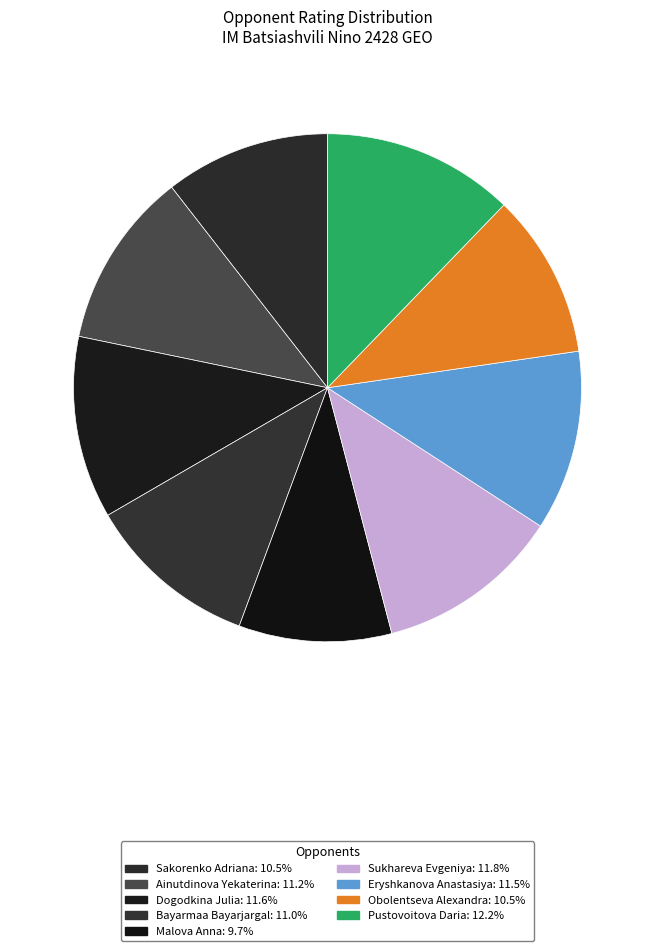

Does Sukhareva Evgeniya account for over 50% of the chart?

No